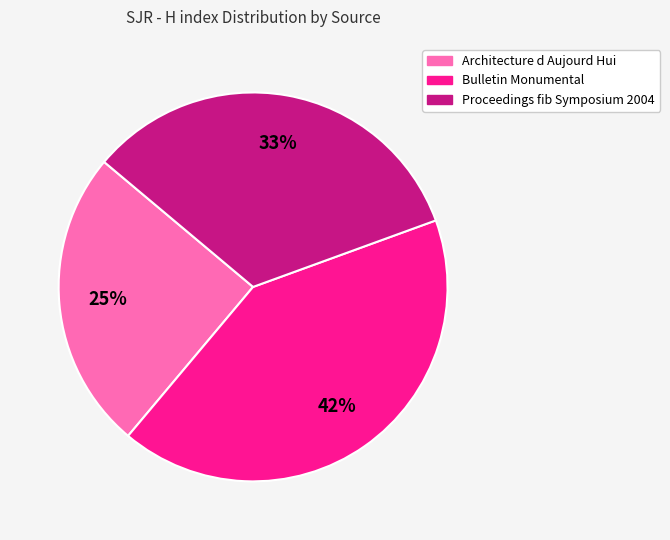

Is the sum of Bulletin Monumental and Proceedings fib Symposium 2004 greater than half?

Yes